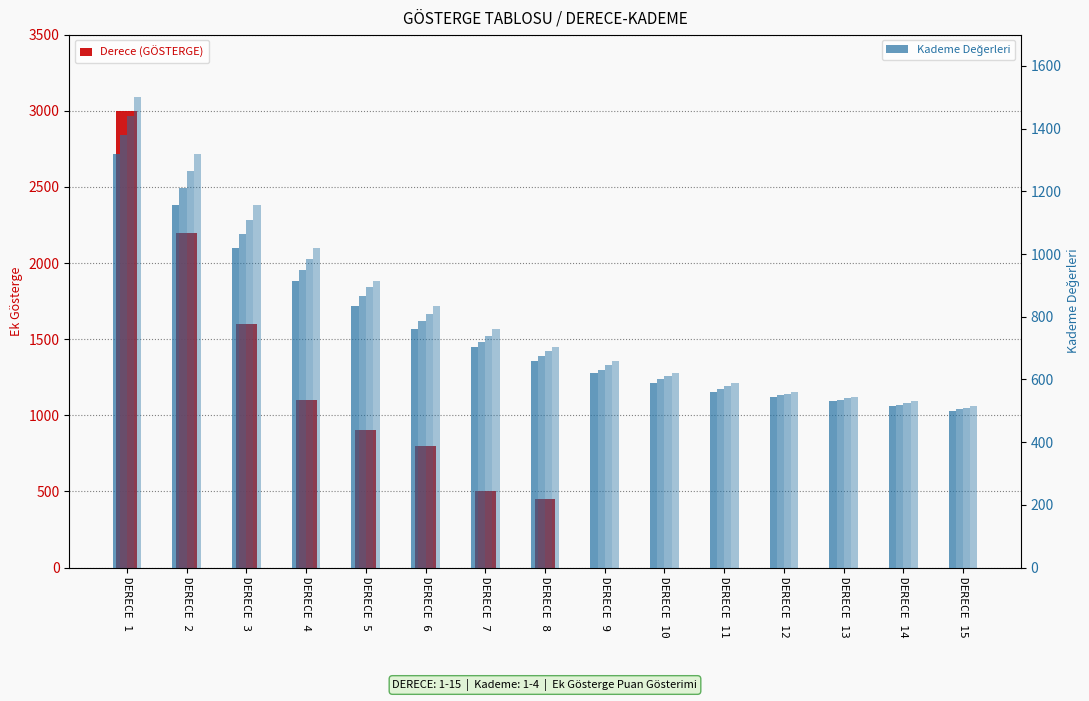

What is the minimum value for Kademe 1?

500